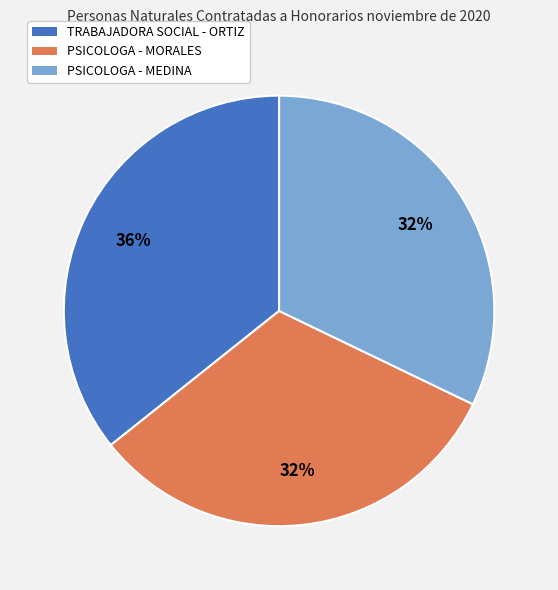

To the nearest percent, what is the difference between the largest and smallest slice percentages?

4%